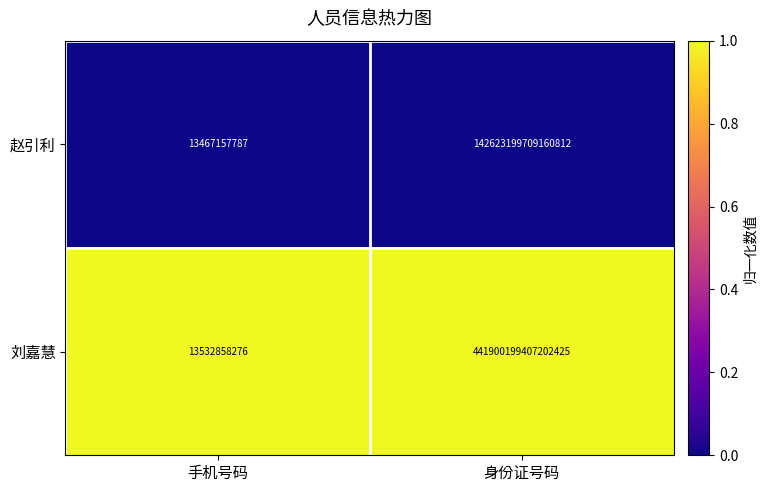

Which label corresponds to the largest value in the chart?

身份证号码